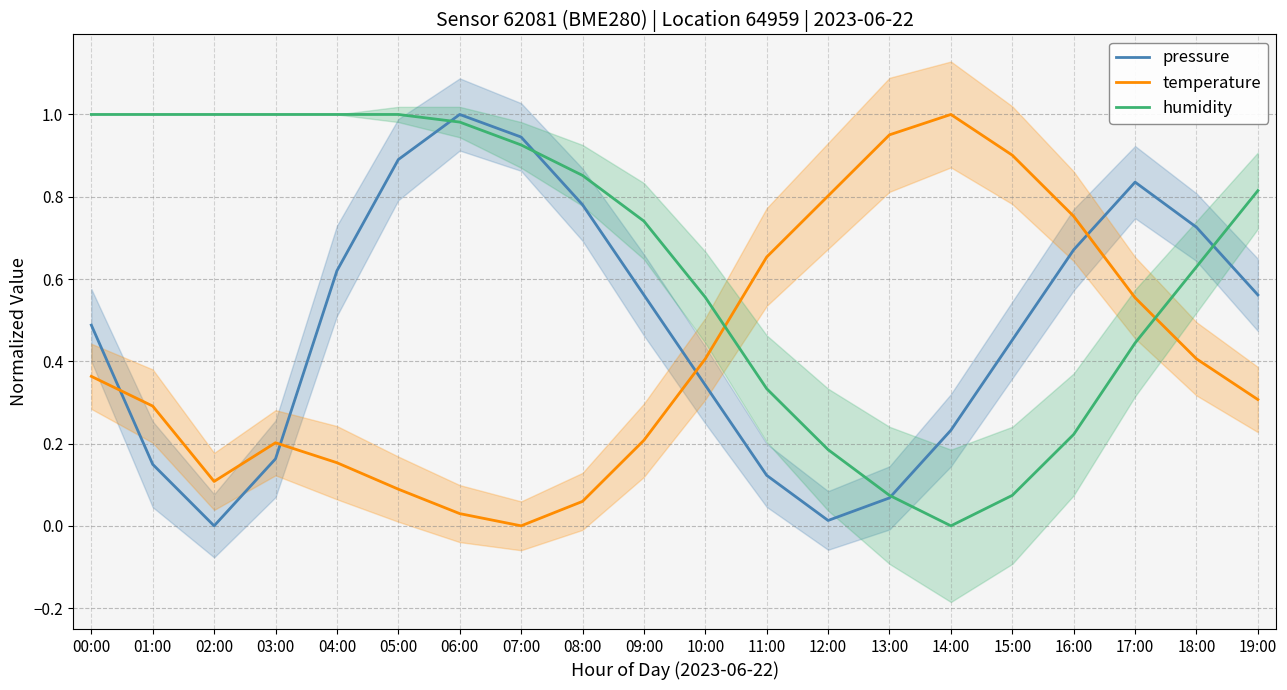

In pressure, how many points are lower than both neighbors (excluding endpoints)?

2